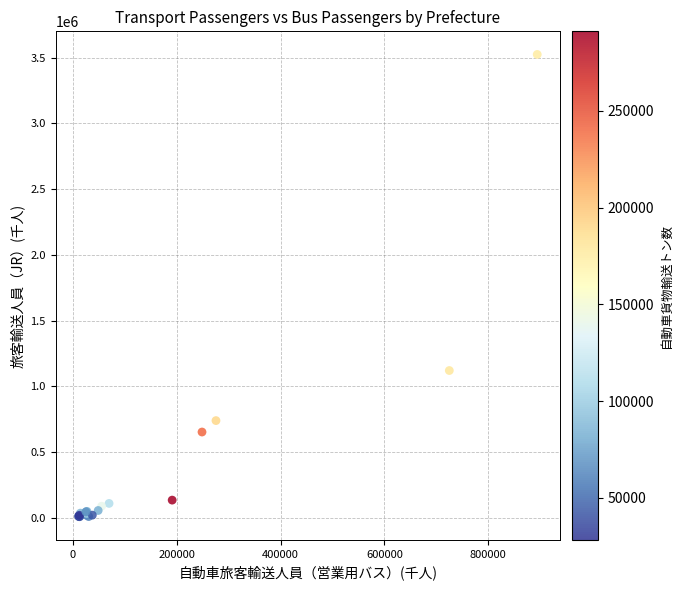

What Y value in the scatter plot is closest to 1767033?

1121080.9